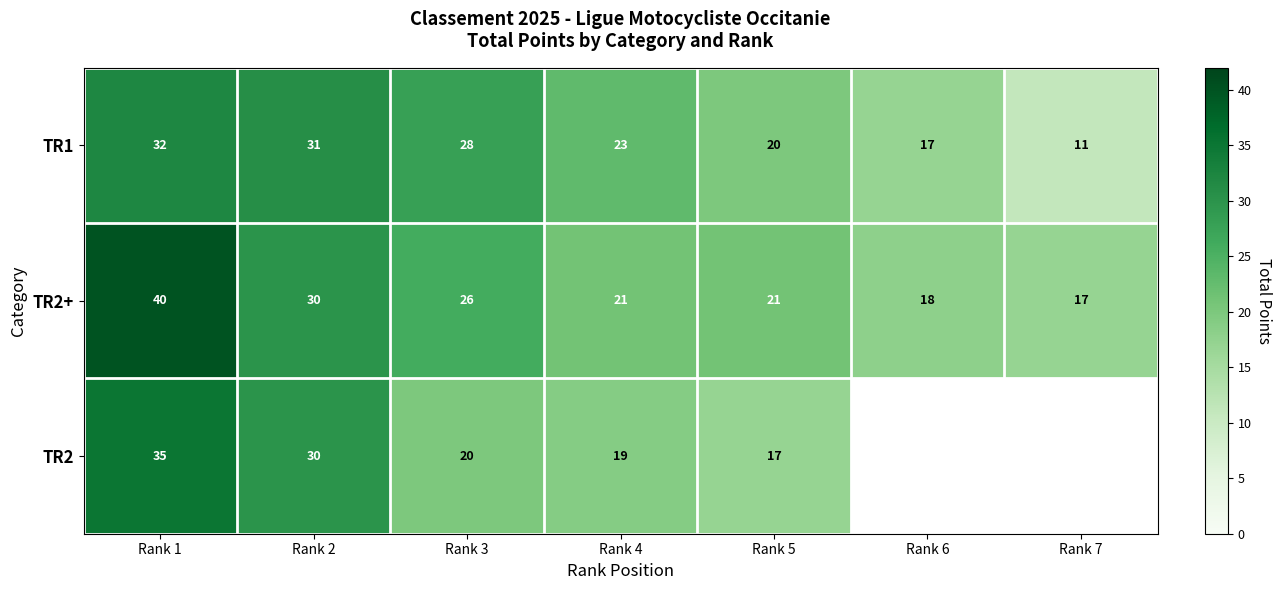

What is the highest value of the TR2+ series?

40